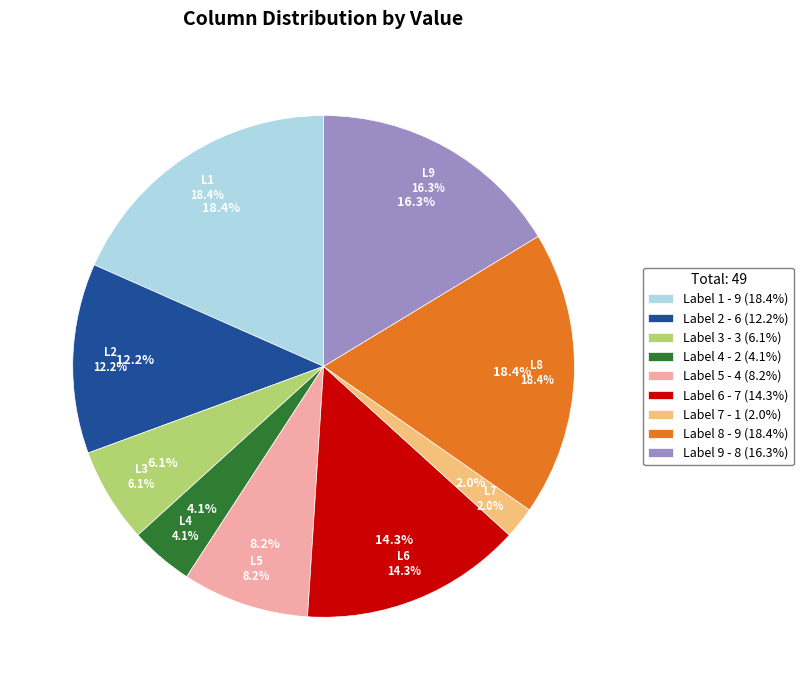

To the nearest percent, what percentage of the pie is 5?

8%